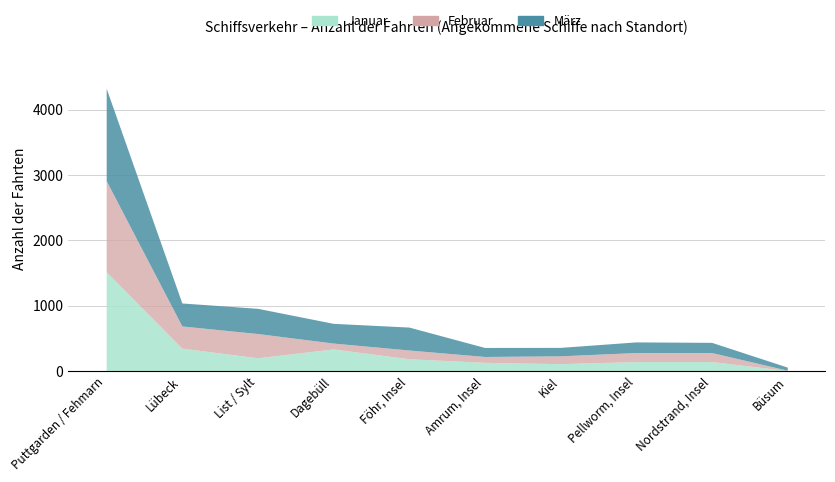

How many lines are shown in the chart?

3